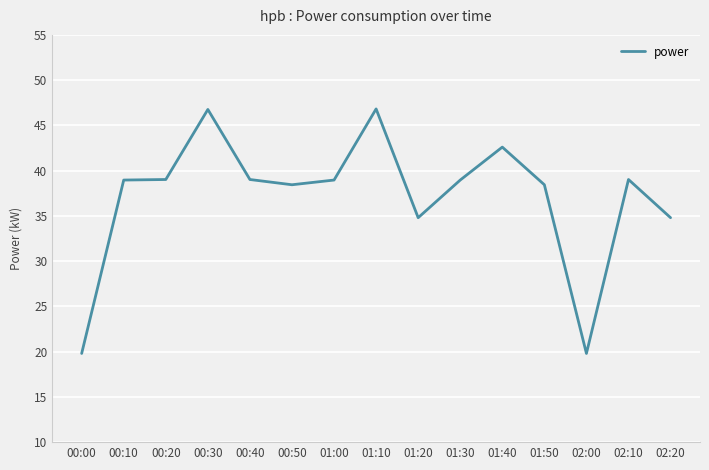

What is the sum of the values at 01:50 and 01:10?

85.3